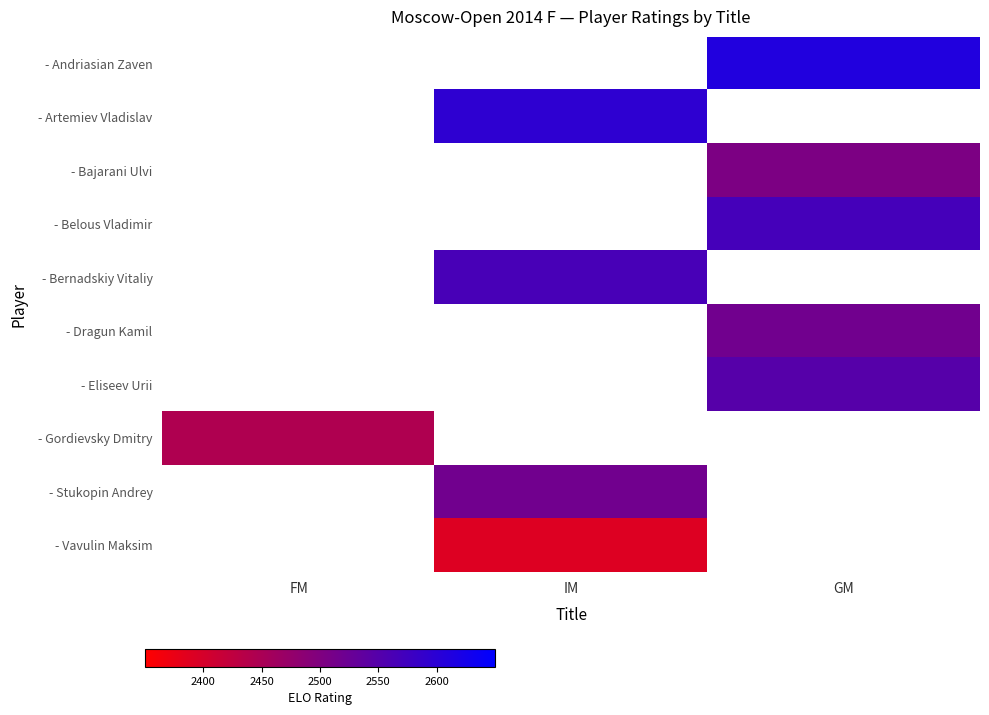

What is the smallest value displayed?

2390.0